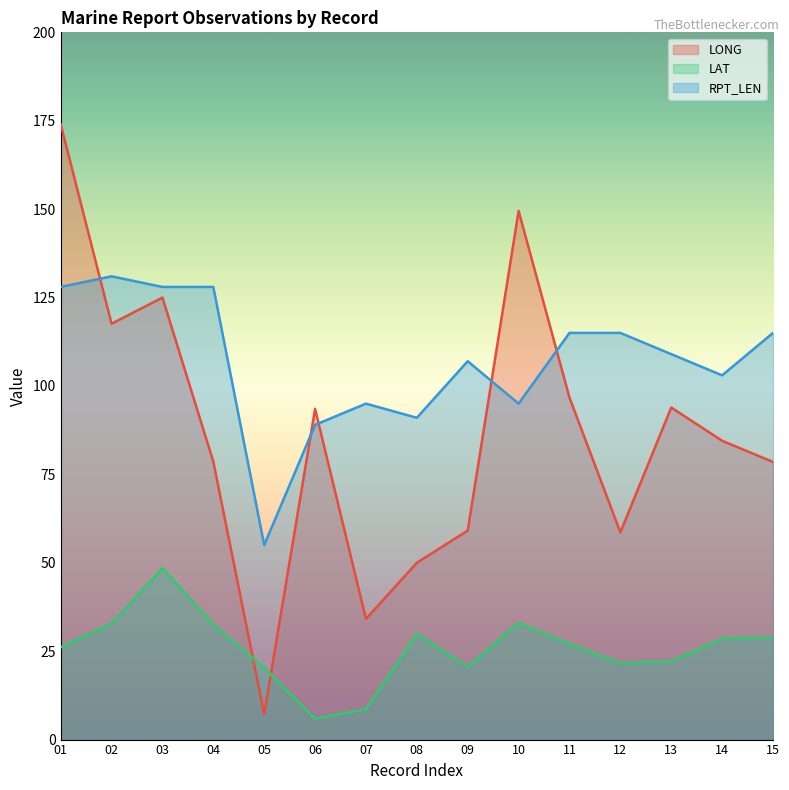

What is the sum of the LONG values at 07 and 15?

112.6